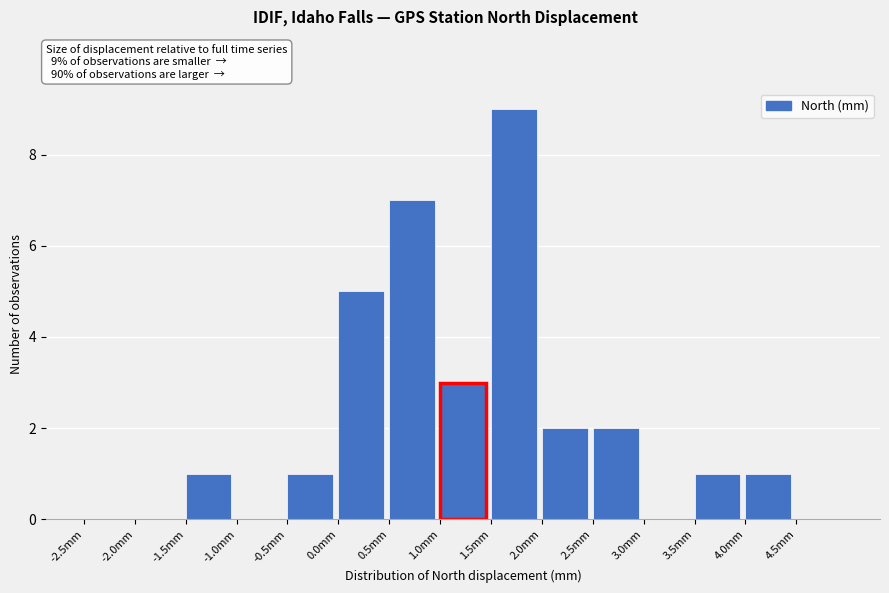

Over which range of the x-axis is the bar tallest?

1.5 to 2.0